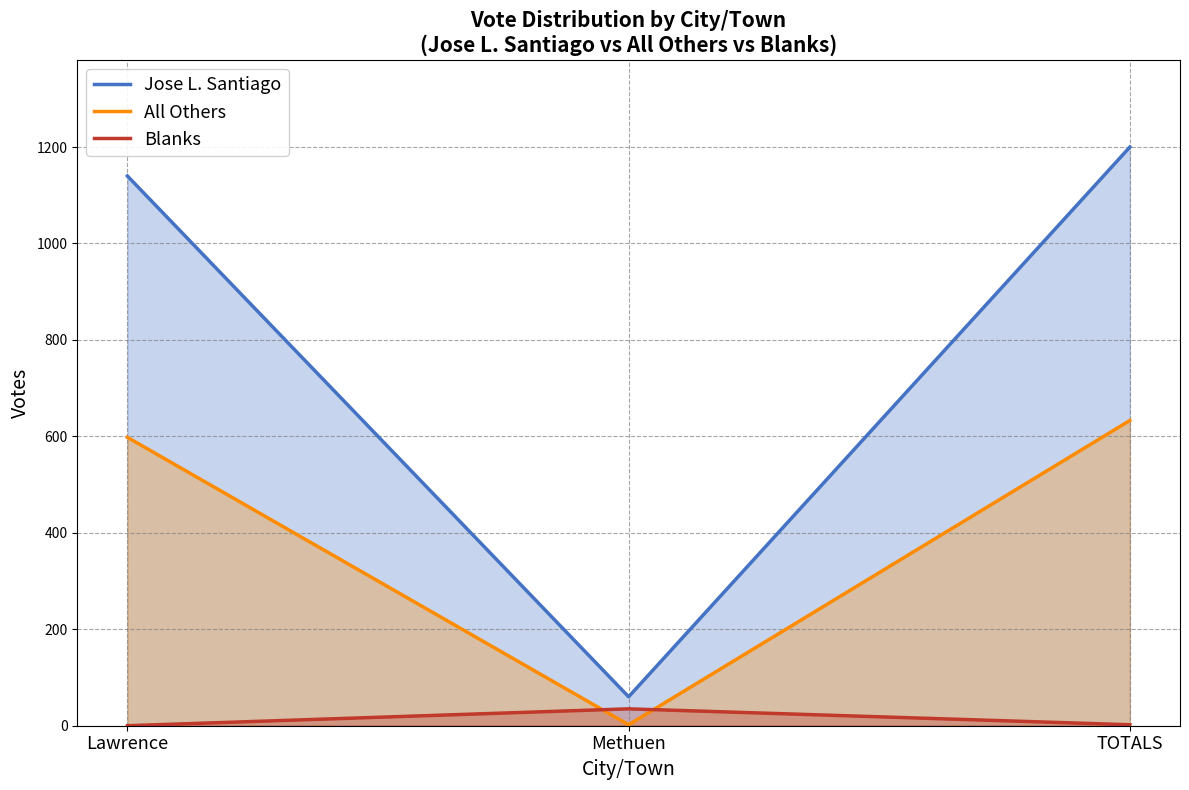

What is the label of the 3rd point from the right?

Lawrence